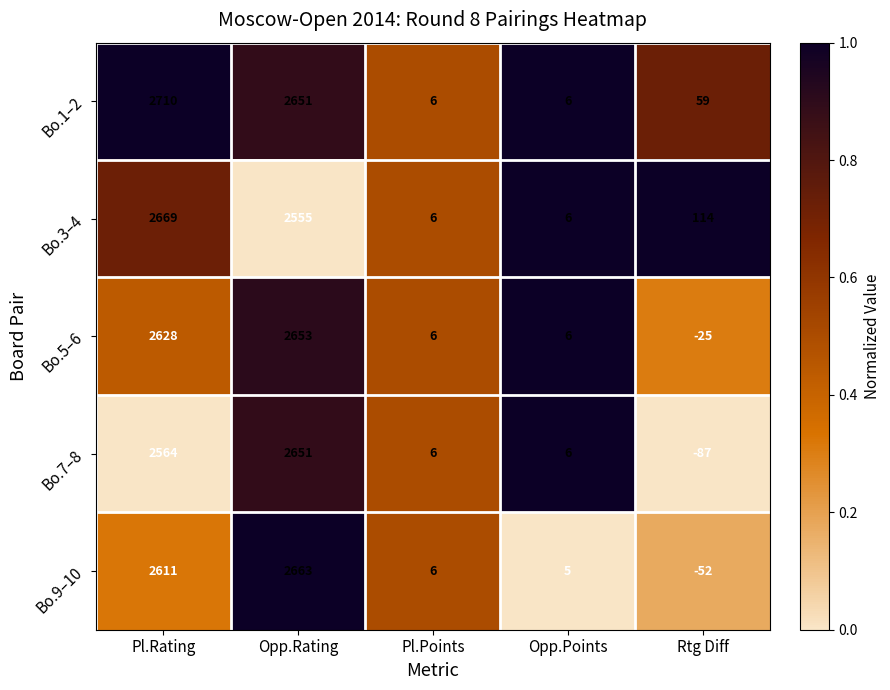

What is the difference between the second highest and minimum values in the Bo.7–8 series?

2651